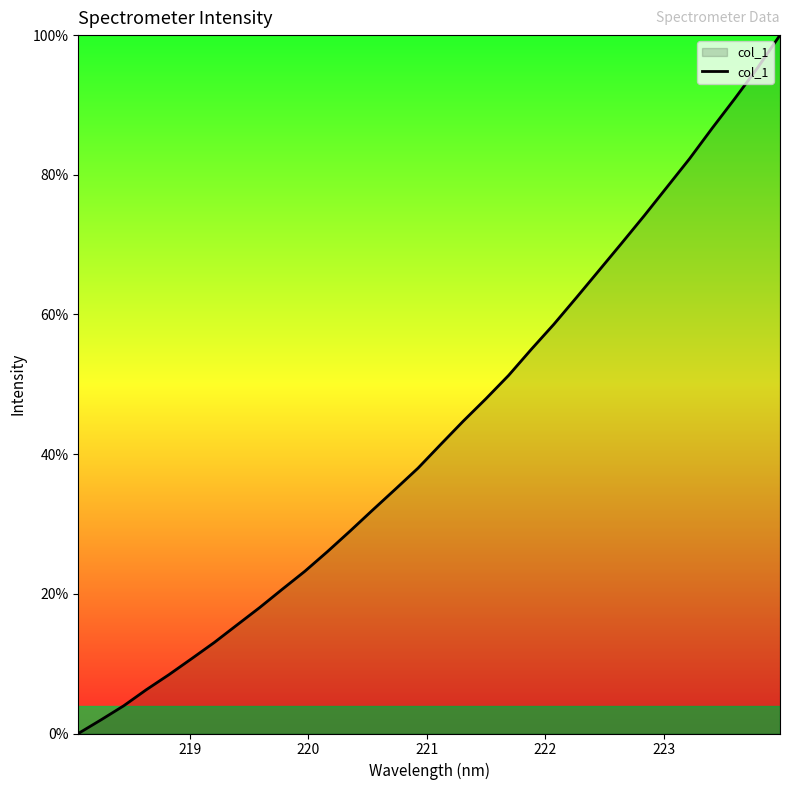

What is the maximum value shown in the chart?

100.0